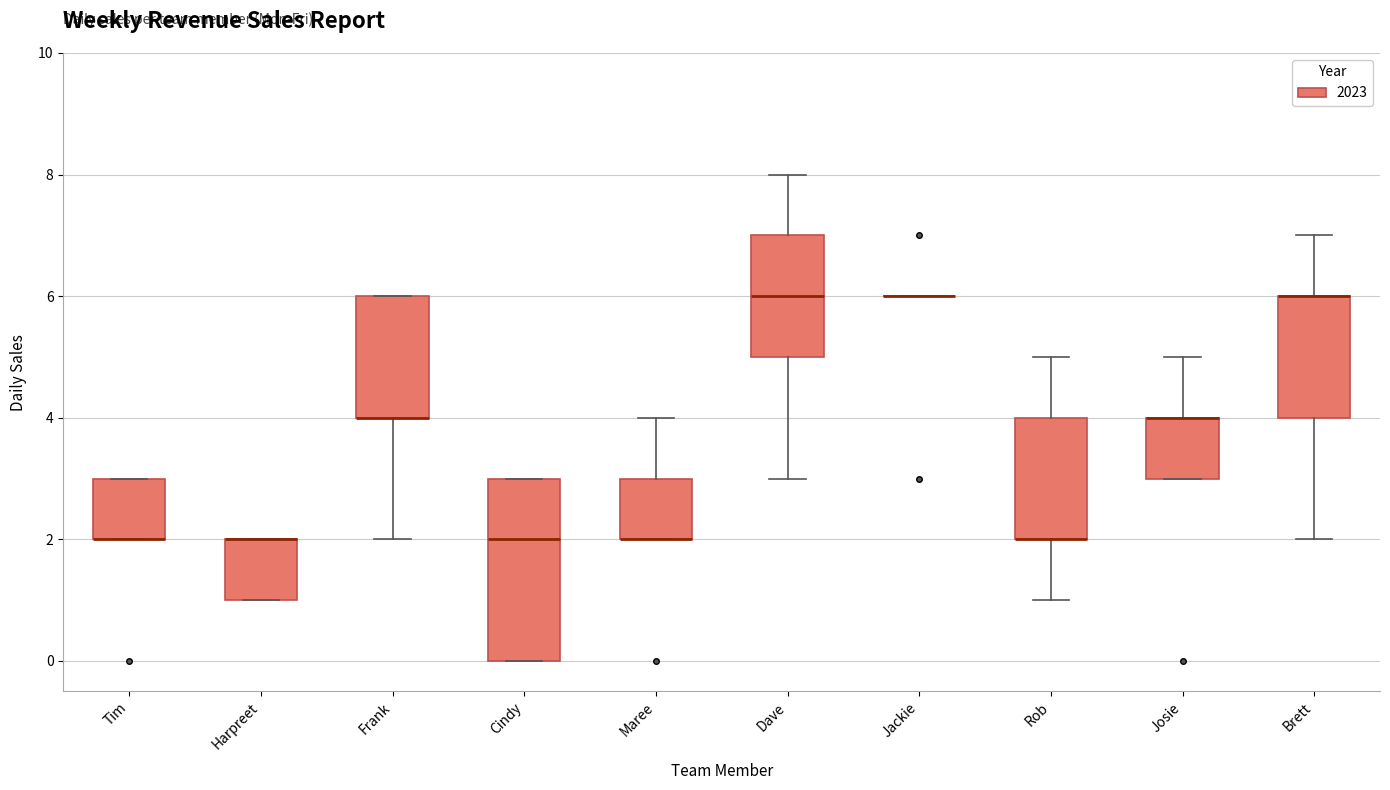

Comparing the boxes themselves (not the whiskers), which one is the tallest?

Cindy